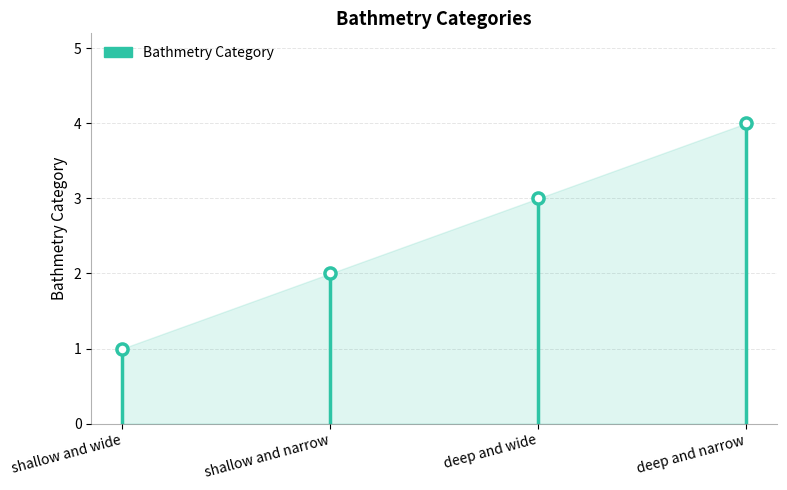

Which label corresponds to the smallest value in the chart?

shallow and wide